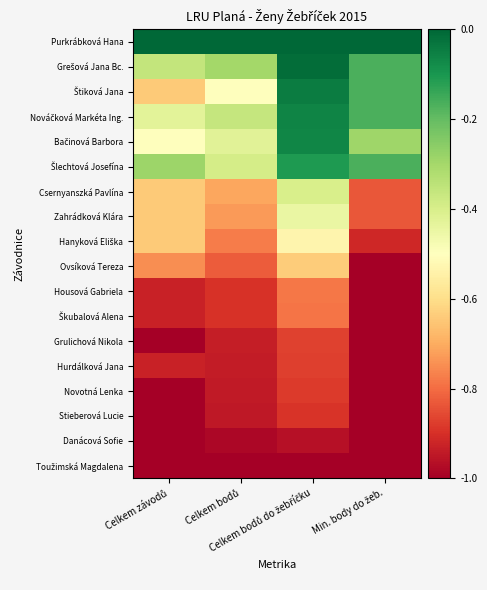

Which category has the lowest value across all series?

Min. body do žeb.